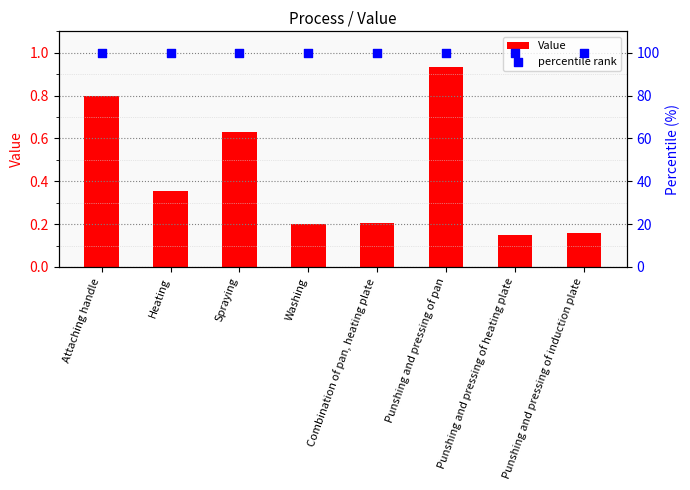

Which series has the largest Y range (max minus min)?

Value